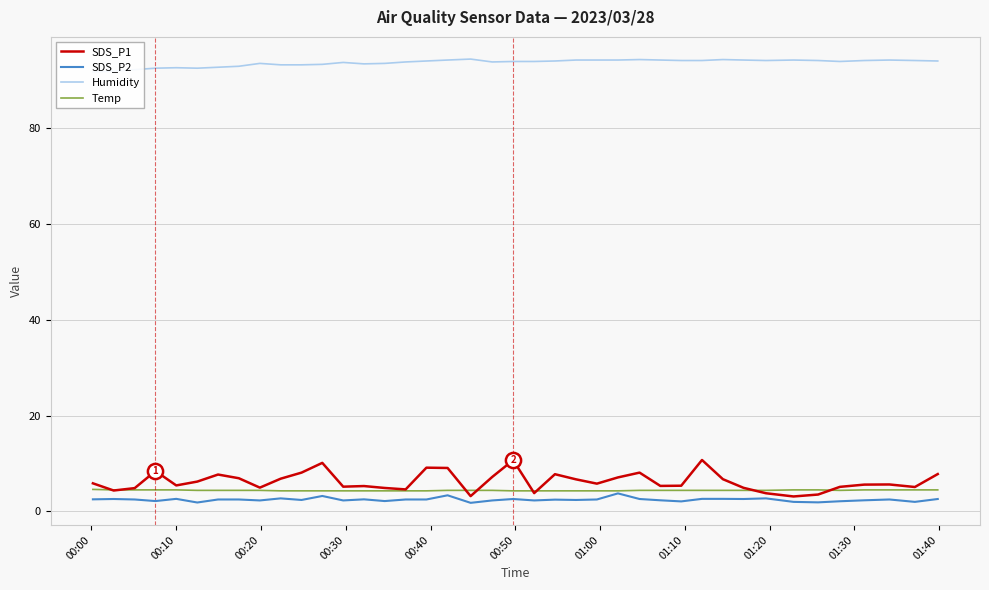

What is the lowest value of the Temp series?

4.3